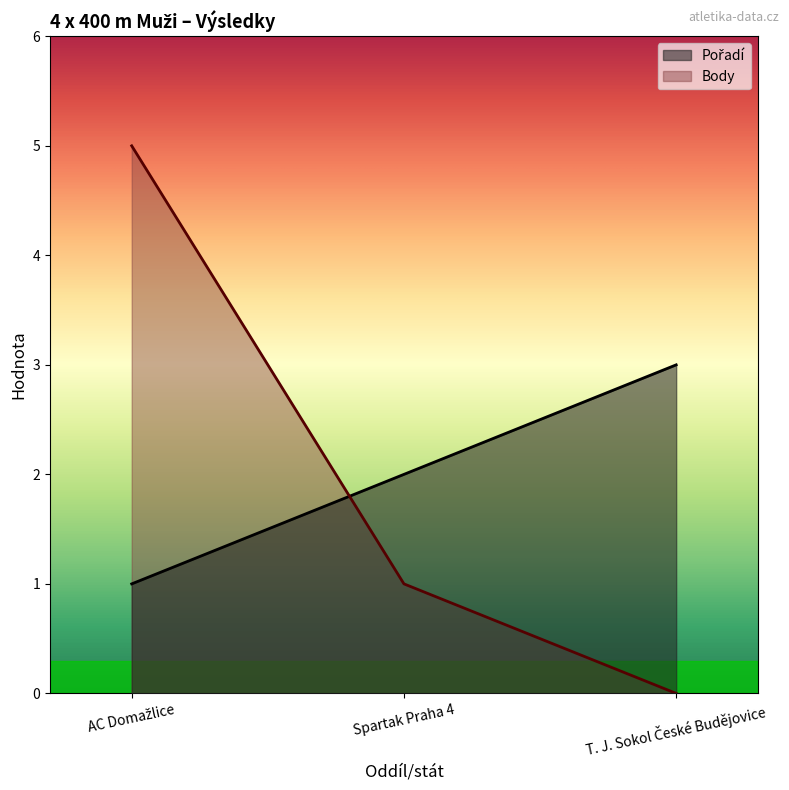

What are all the series names shown in the legend?

Pořadí, Body